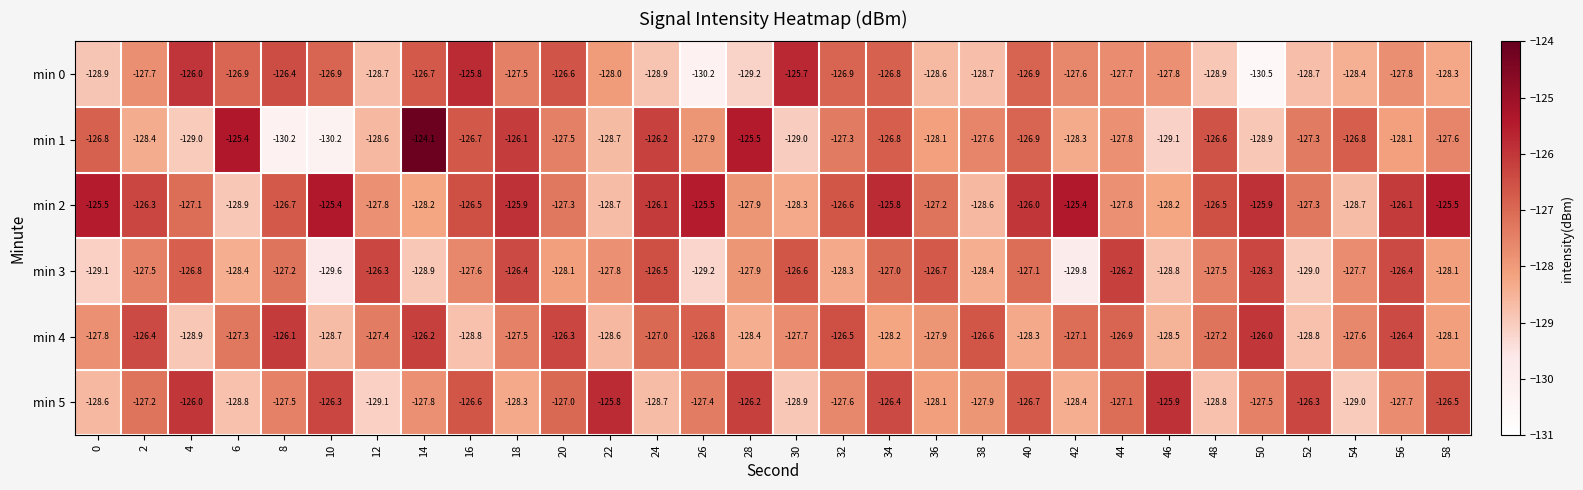

Which series has the largest total across all categories?

min 2